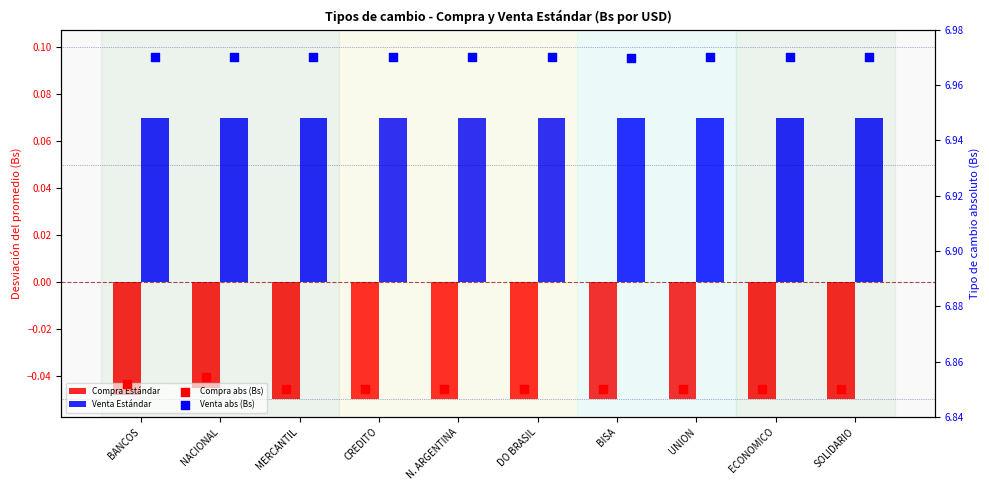

At which category is the sum across all series the highest?

NACIONAL